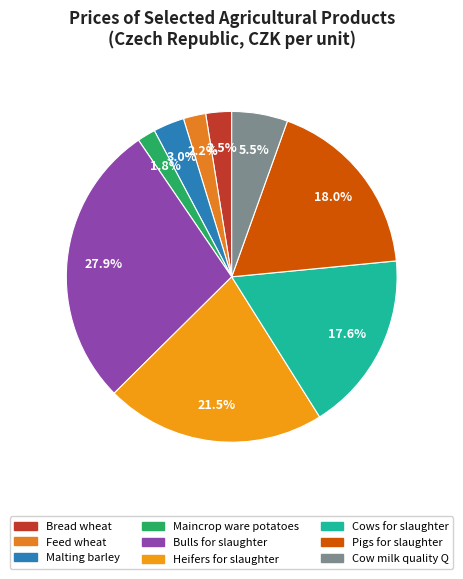

Is the sum of Cows for slaughter and Heifers for slaughter greater than half?

No